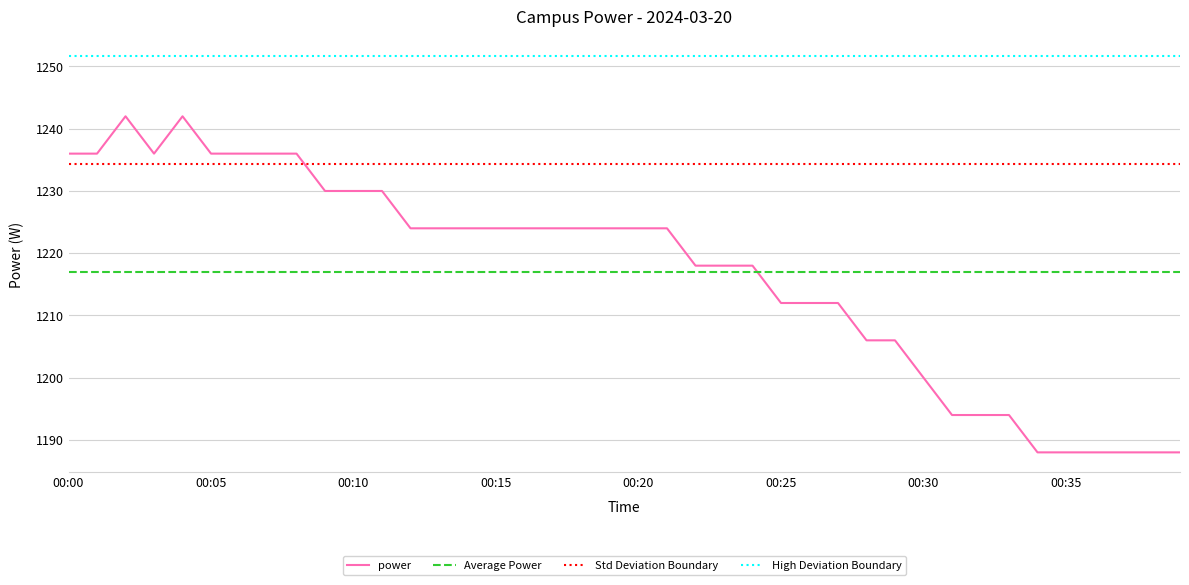

Where is the first local maximum?

00:02